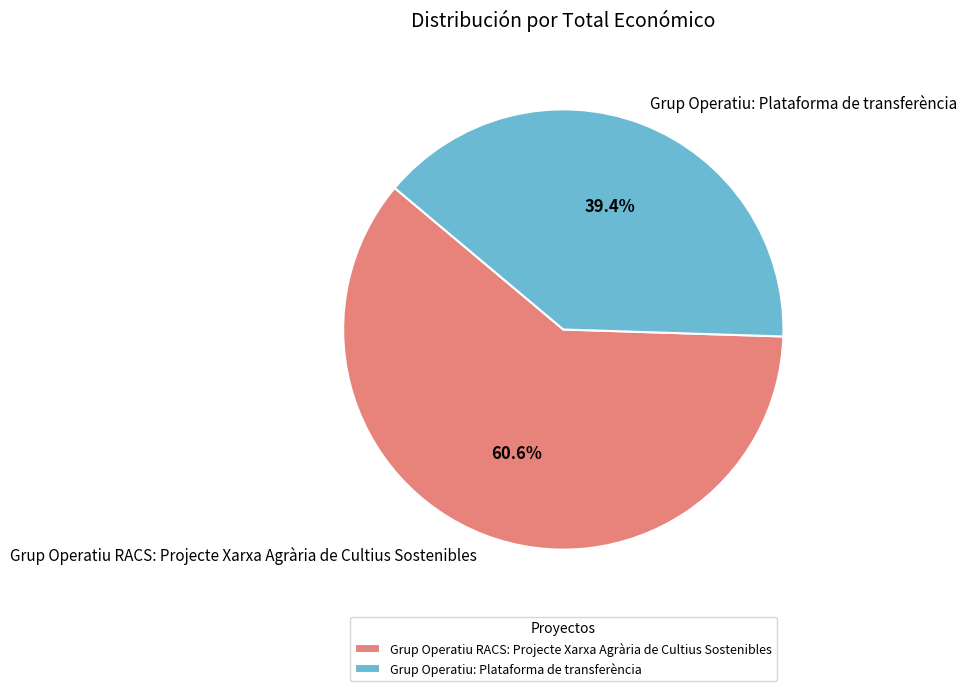

To the nearest percent, what is the average slice percentage?

50%